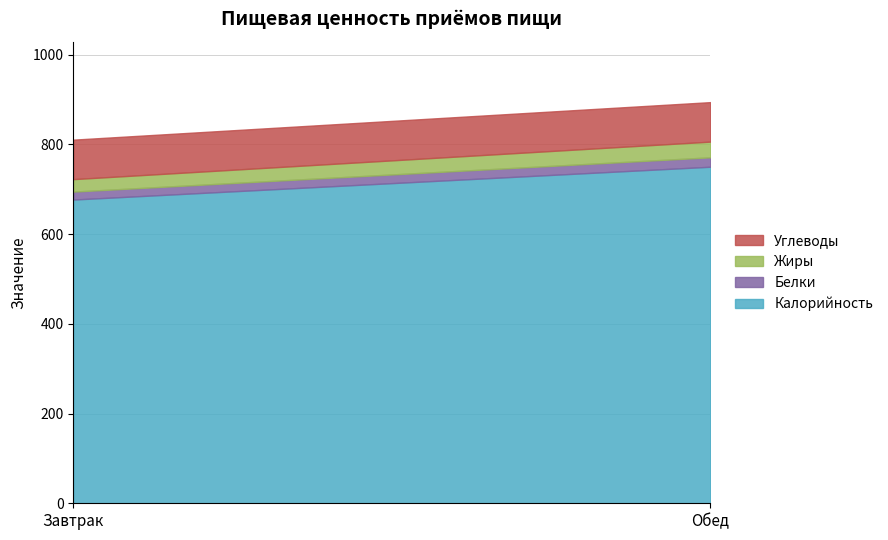

At how many categories does at least one series exceed 222?

2